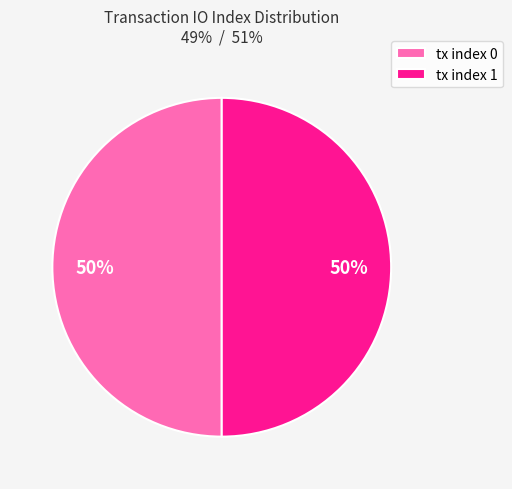

What is the ratio of the value at tx index 0 to the value at tx index 1?

1.0